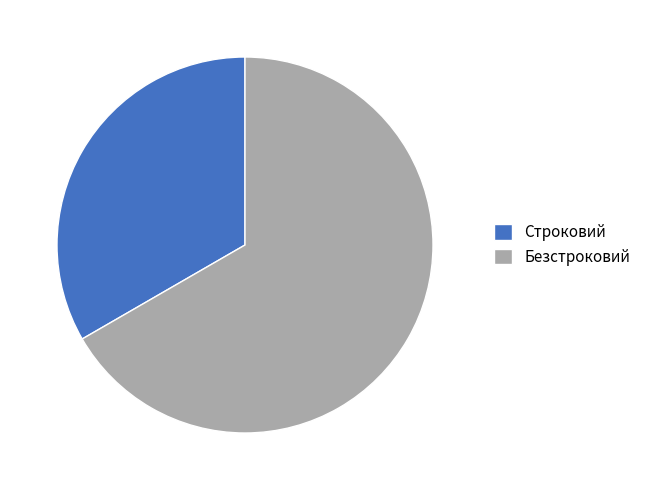

Do Безстроковий and Строковий together represent more than half of the pie?

Yes